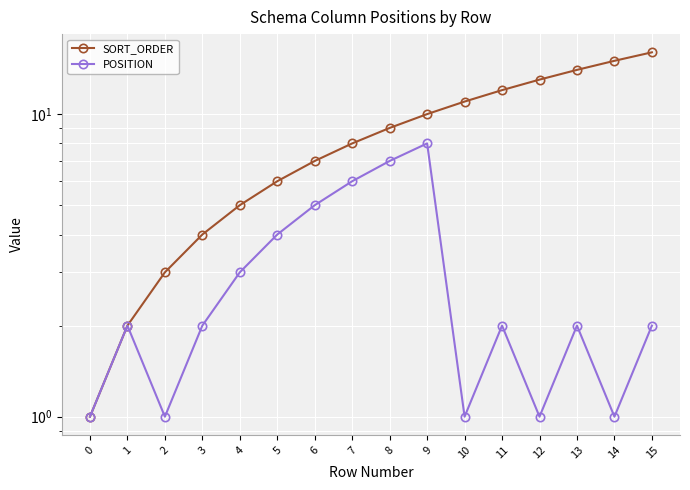

True or false: SORT_ORDER has more than 2 points higher than both neighbors.

False